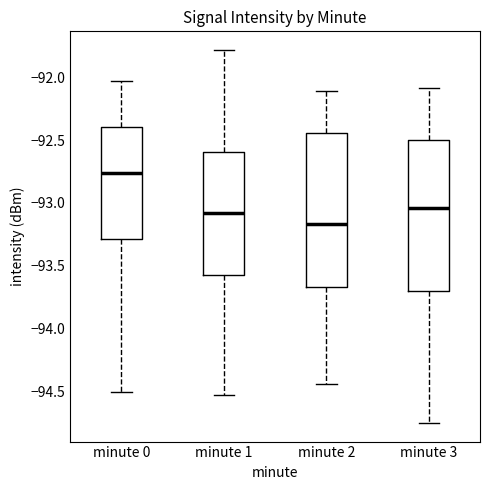

Reading left to right, read every box against the y-axis: the position of its median line, the range the box covers, and the ends of its whiskers. The values are not printed on the chart, so give them approximately, as read against the axis.

minute 0: median -92.75, box -93.30 to -92.40, whiskers -94.50 to -92.05
minute 1: median -93.10, box -93.60 to -92.60, whiskers -94.55 to -91.80
minute 2: median -93.15, box -93.65 to -92.45, whiskers -94.45 to -92.10
minute 3: median -93.05, box -93.70 to -92.50, whiskers -94.75 to -92.10